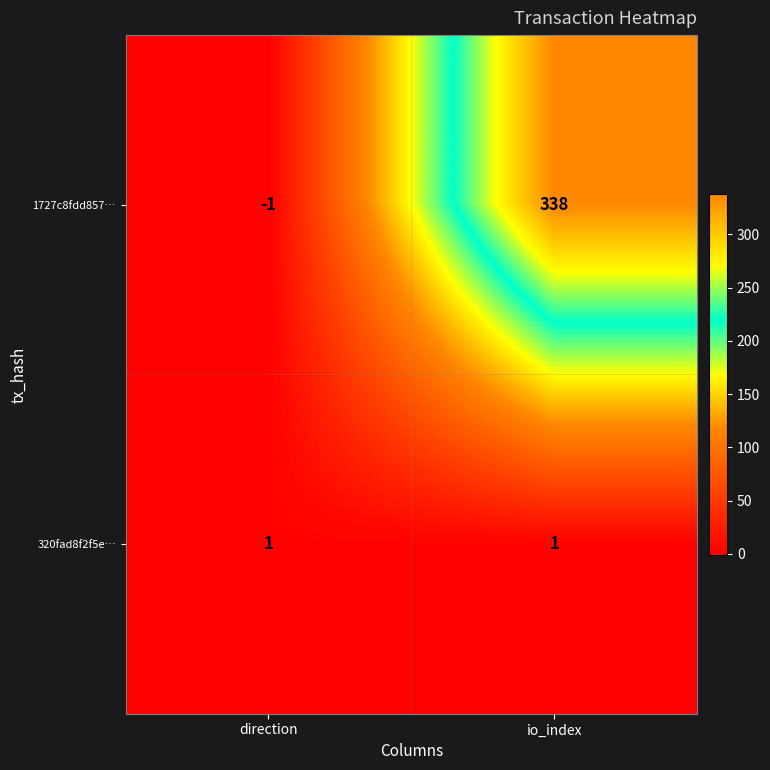

The value of 320fad8f2f5e… at io_index is 1. True or false?

True